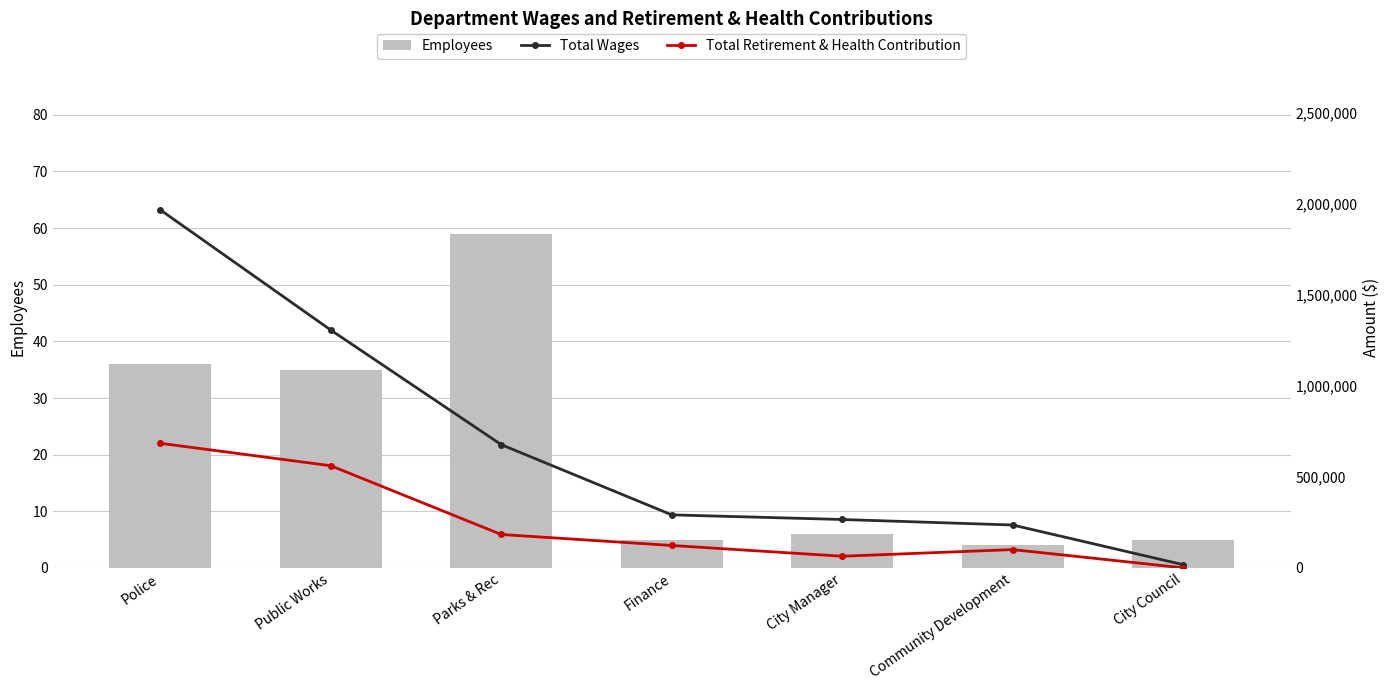

At which label does Total Wages first exceed 291780?

Police